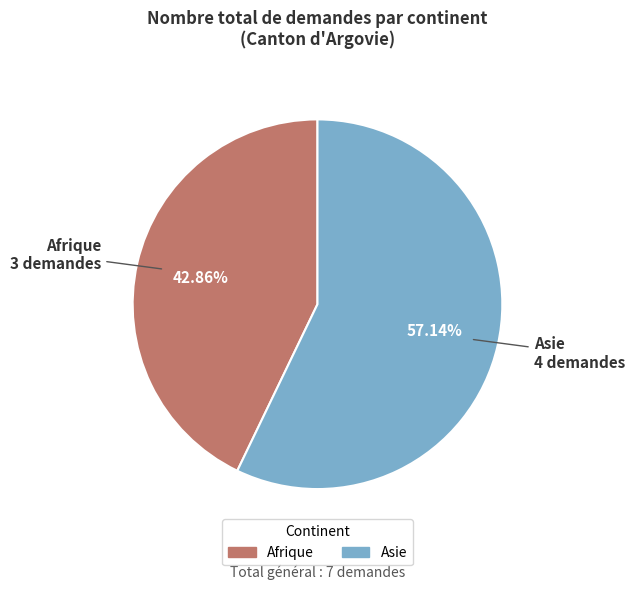

True or false: Afrique accounts for 43% of the total.

True